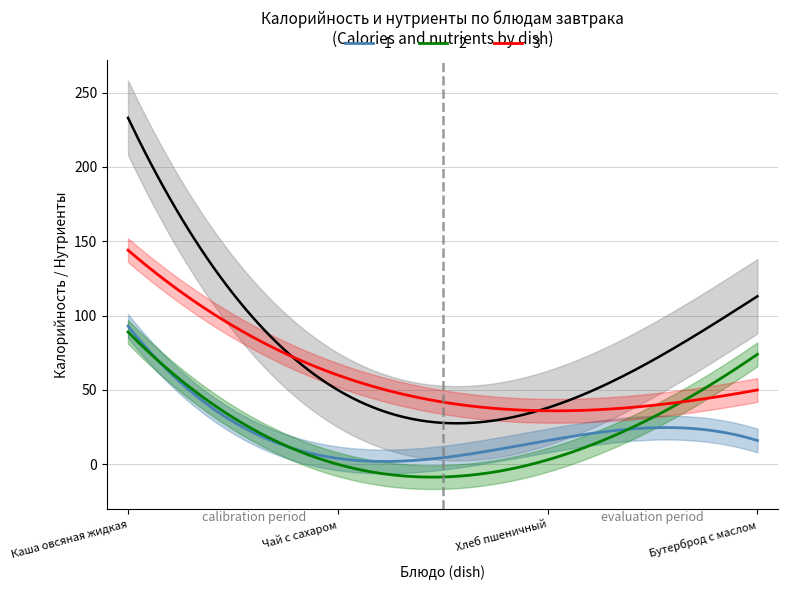

True or false: 1 and 3 cross at least once.

False